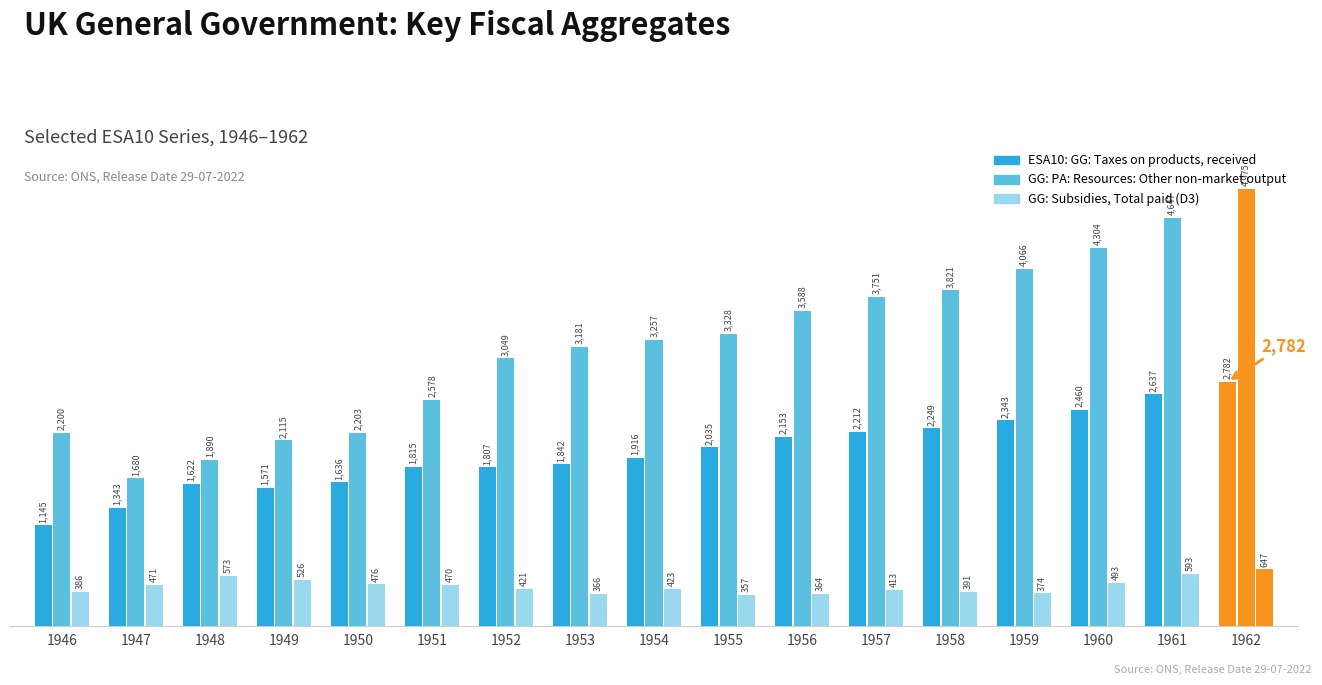

How many bars are there in total?

51